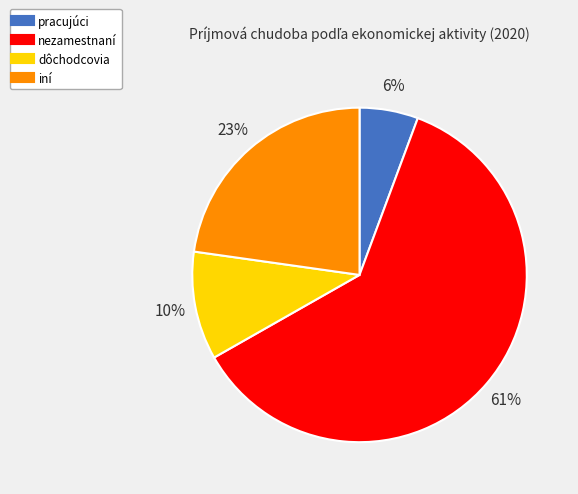

The nezamestnaní slice represents 61% of the pie. True or false?

True